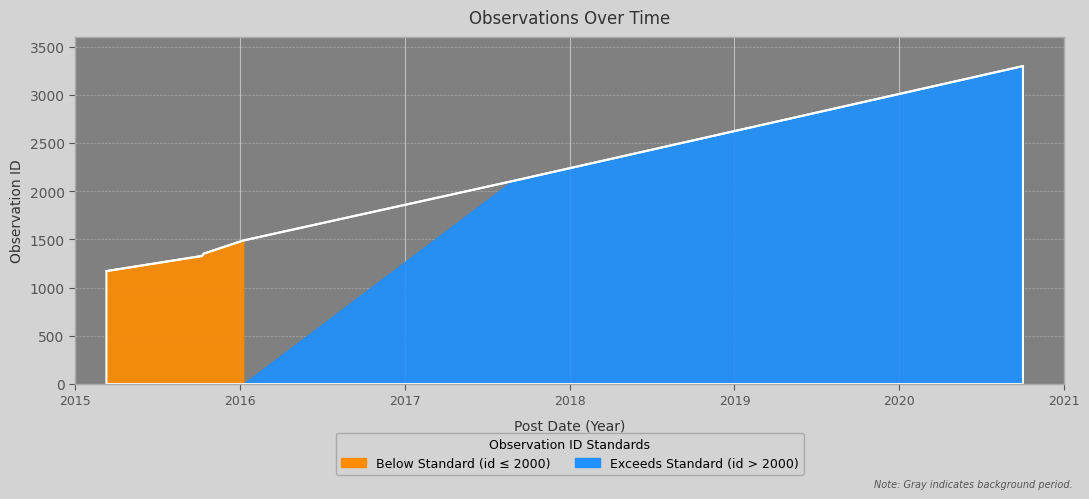

Approximately how many times larger is the value at 2016-01-06 compared to 2015-03-10?

1.3